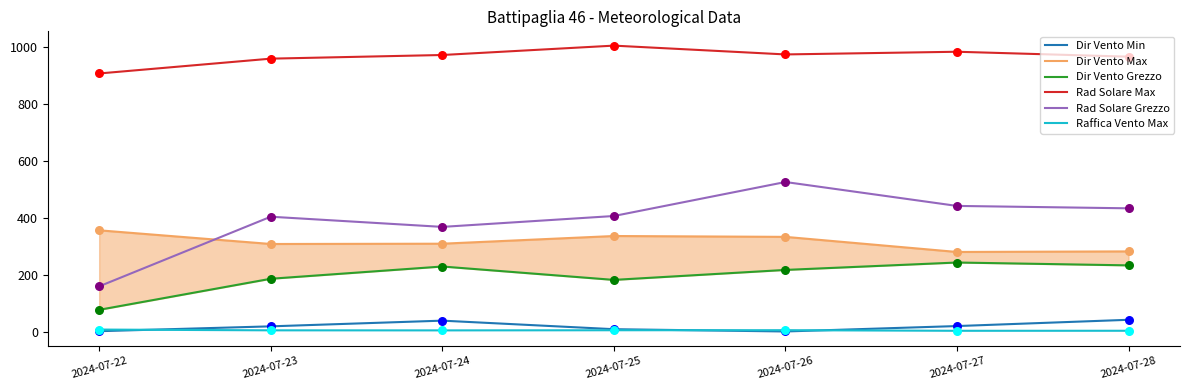

Which series contains the highest Y value?

Rad Solare Max